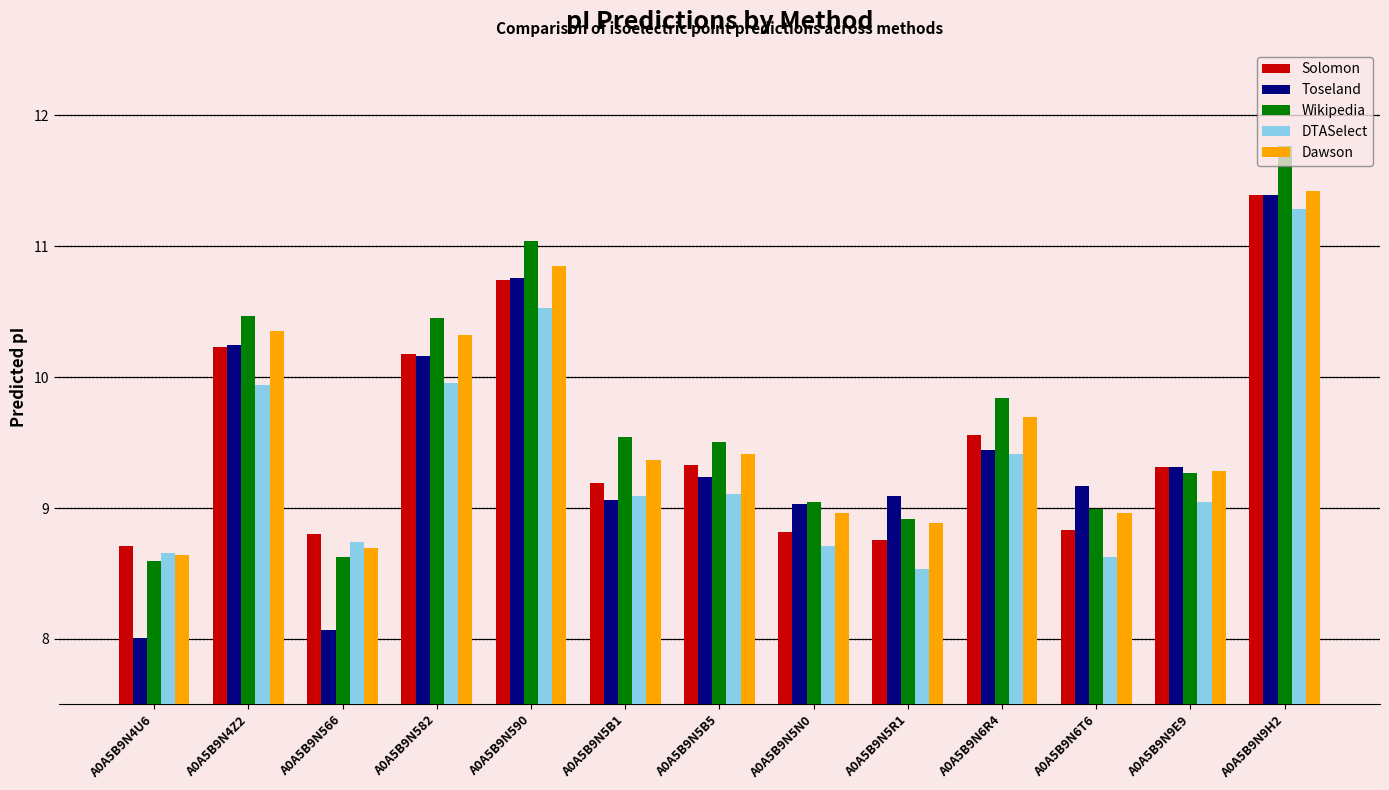

How many bars are there in total?

65